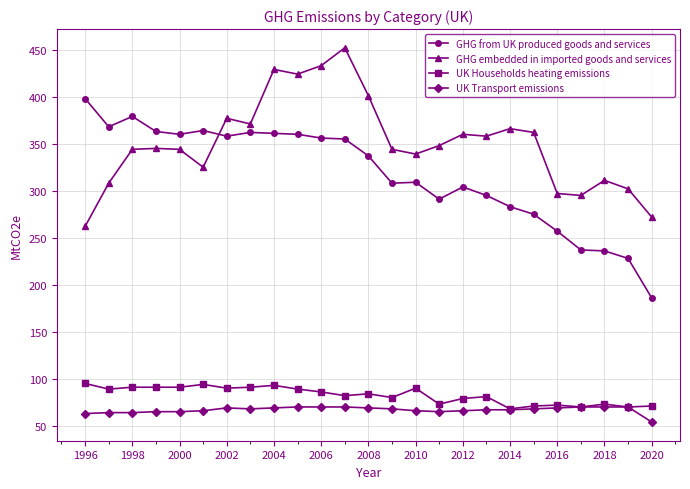

Which series has the largest total across all categories?

GHG embedded in imported goods and services